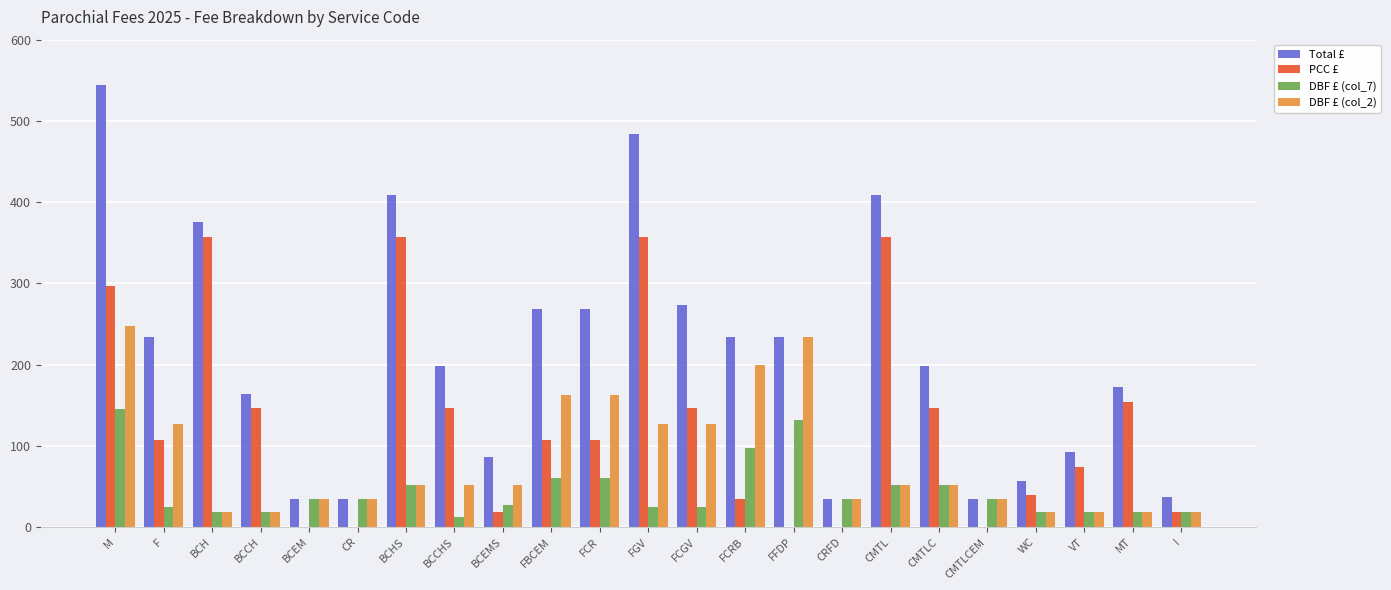

The PCC £ series shows 39 at WC. True or false?

True